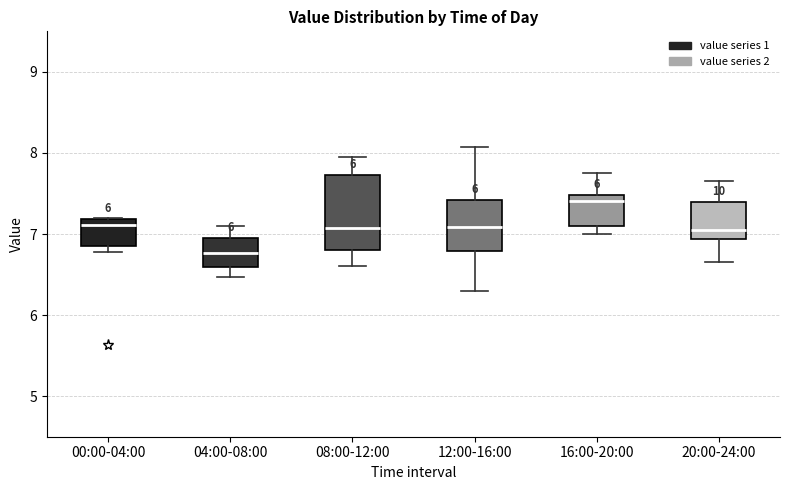

Where is the lower edge of the box for 16:00-20:00 on the y-axis? The values are not printed on the chart, so give them approximately, as read against the axis.

7.1